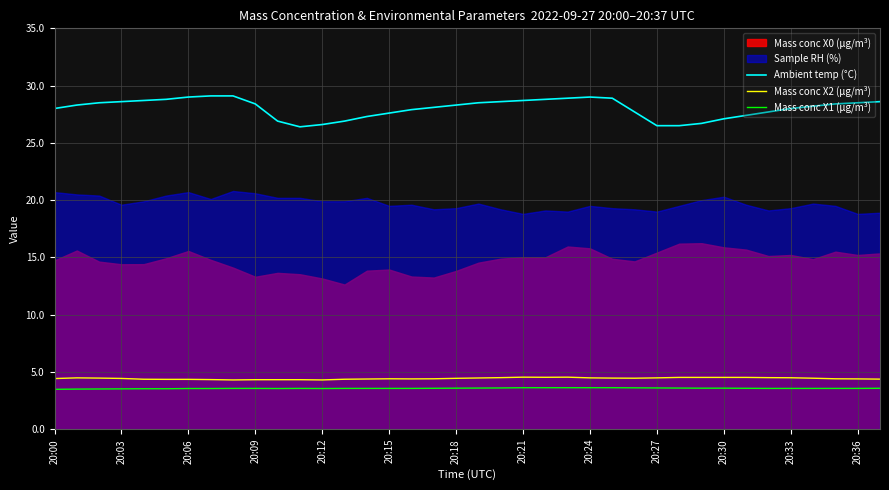

How many Mass conc X2 (μg/m³) values are between 4 and 5?

38